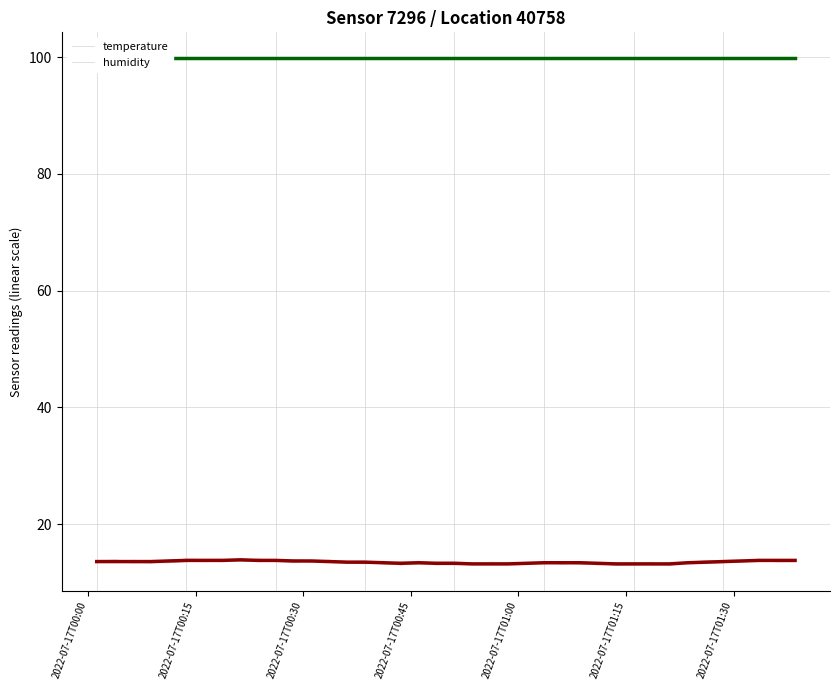

How many lines are shown in the chart?

2